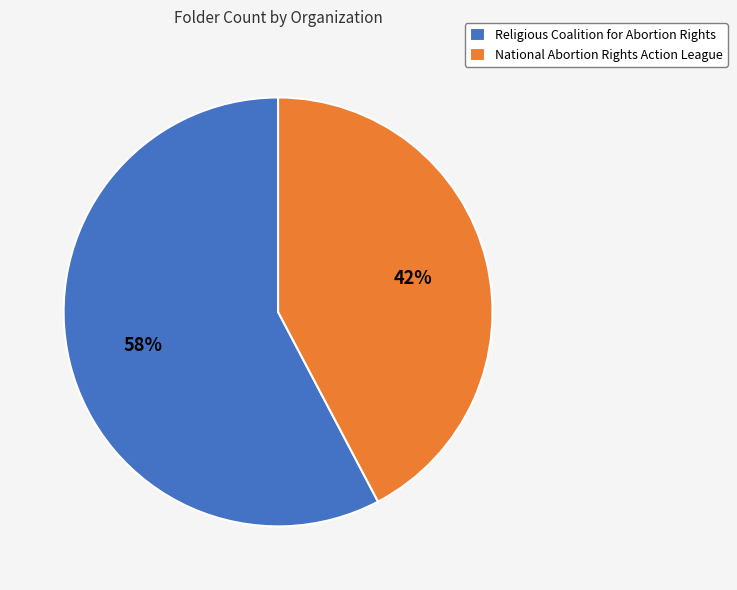

Which has a higher value, Religious Coalition for Abortion Rights or National Abortion Rights Action League?

Religious Coalition for Abortion Rights